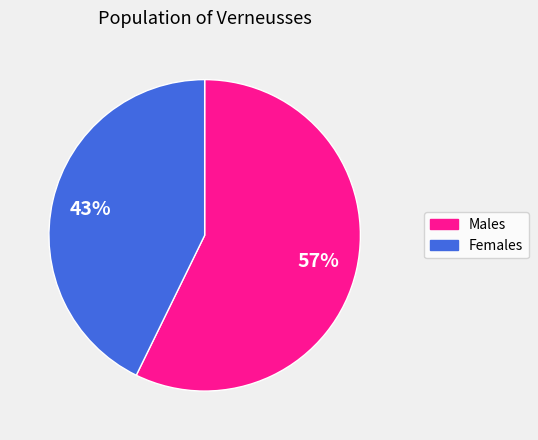

To the nearest percent, what is the difference between the largest and smallest slice percentages?

14%